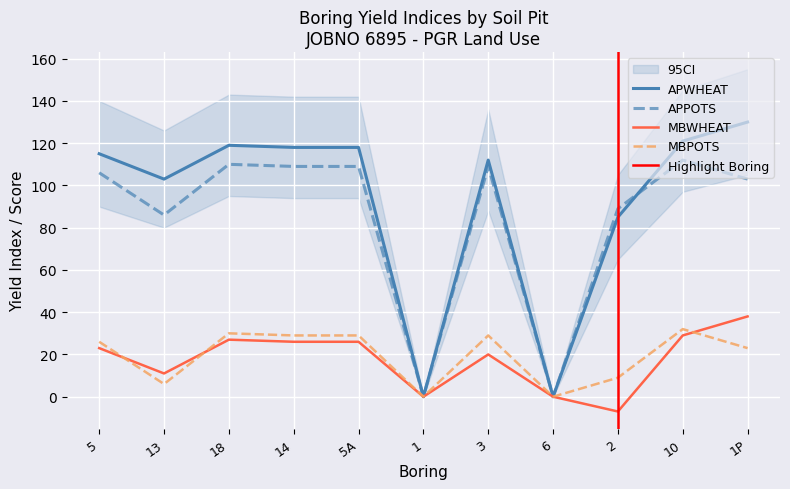

At which category is the sum across all series the highest?

10